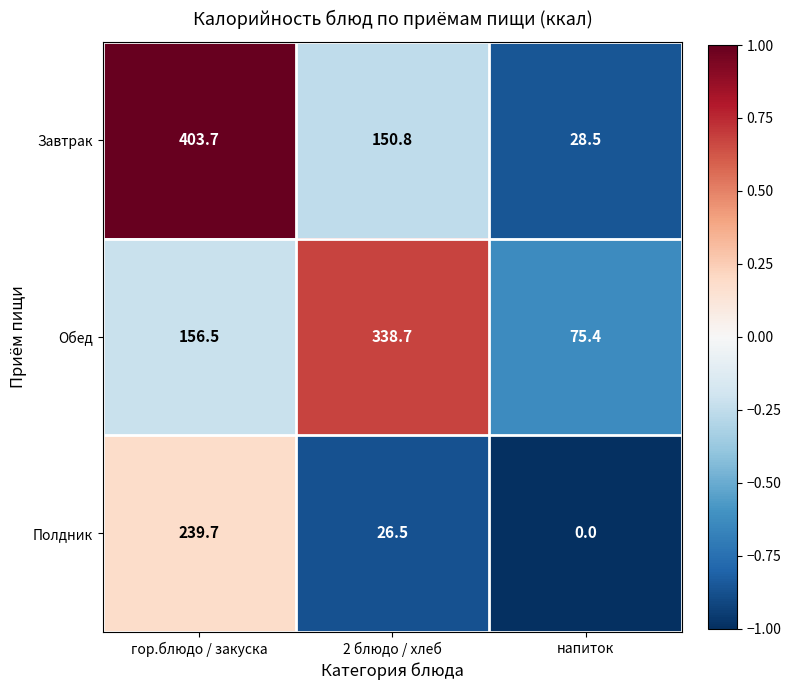

Reading left to right, list all the values displayed in this chart.

Завтрак: гор.блюдо / закуска=403.7	2 блюдо / хлеб=150.8	напиток=28.5
Обед: гор.блюдо / закуска=156.5	2 блюдо / хлеб=338.7	напиток=75.4
Полдник: гор.блюдо / закуска=239.7	2 блюдо / хлеб=26.5	напиток=0.0